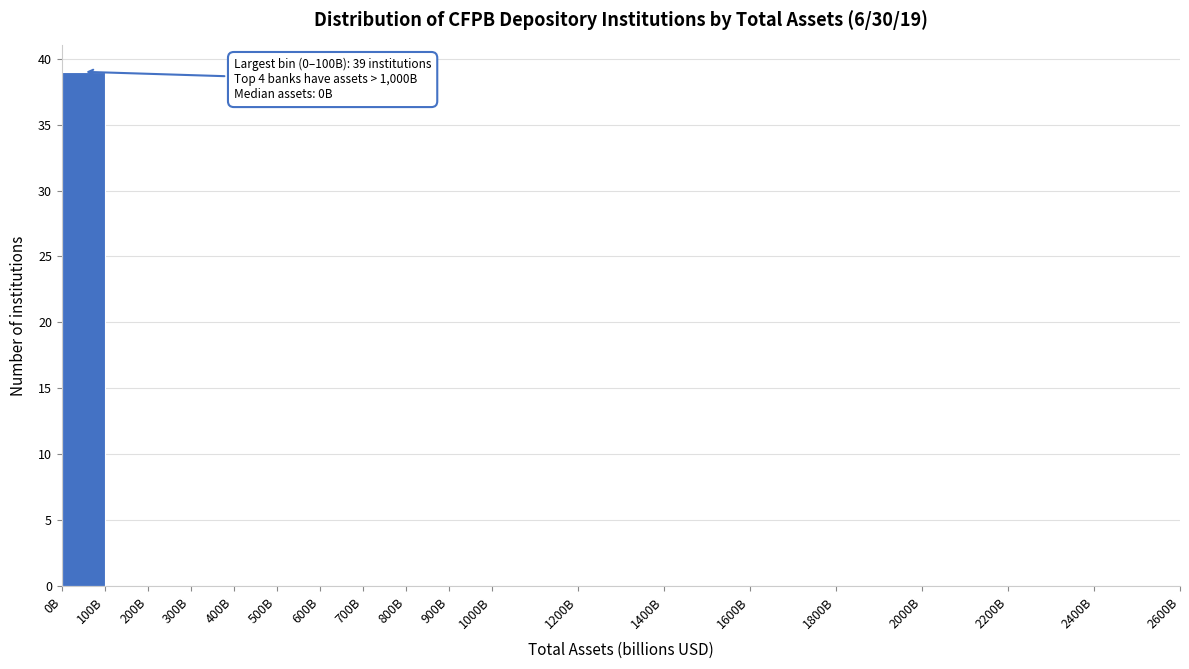

Reading left to right, transcribe all the data shown in this chart.

0B=39	100B=0	200B=0	300B=0	400B=0	500B=0	600B=0	700B=0	800B=0	900B=0	1000B=0	1200B=0	1400B=0	1600B=0	1800B=0	2000B=0	2200B=0	2400B=0